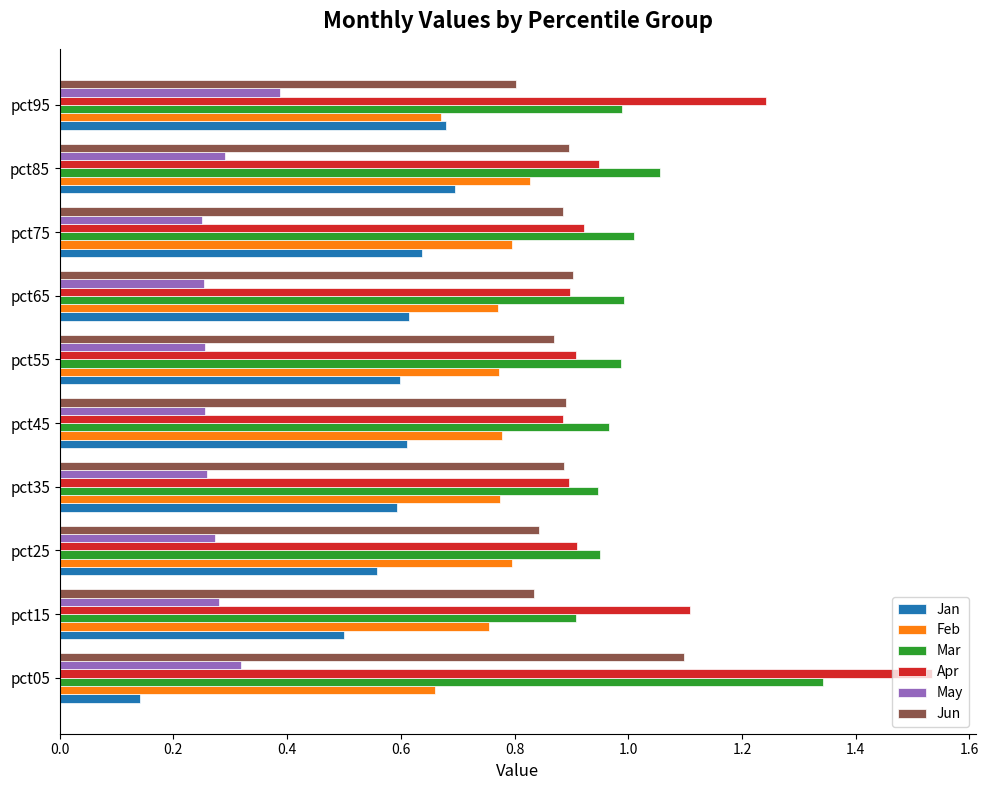

What is the sum of all Jan values?

5.6